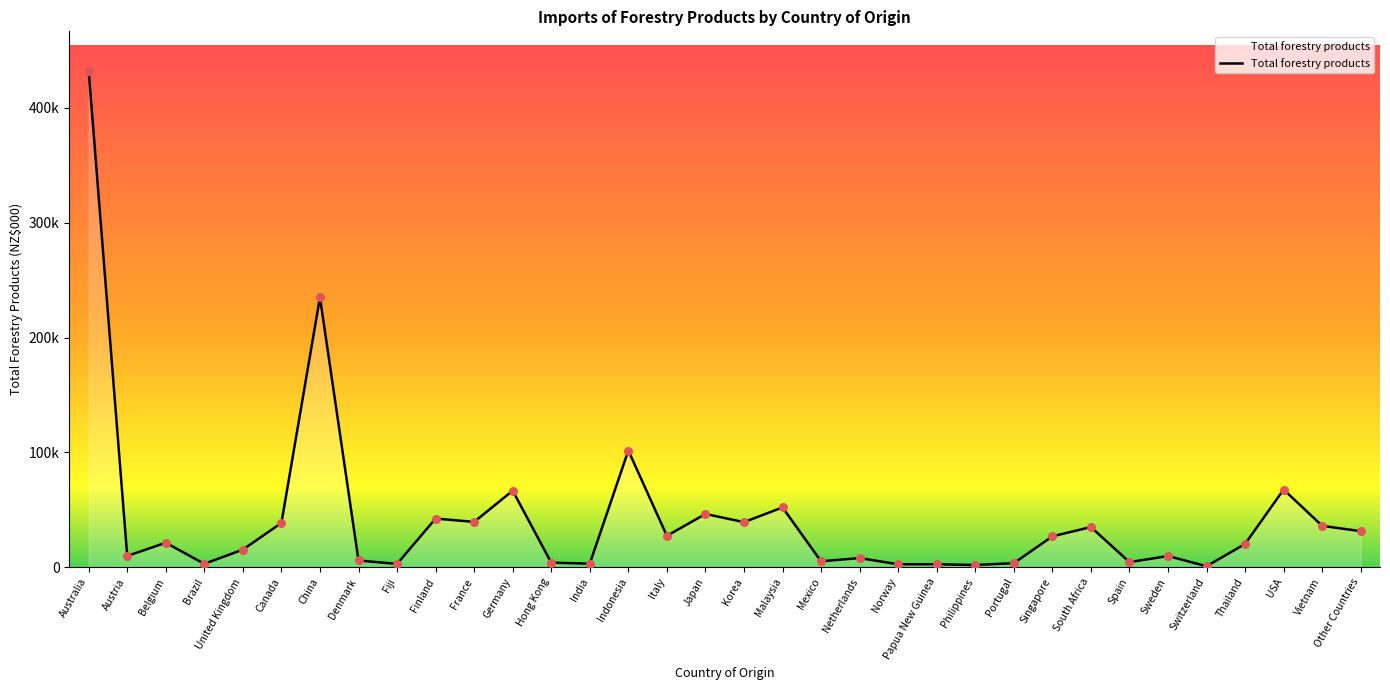

Is this an area chart (filled region under the line)?

Yes